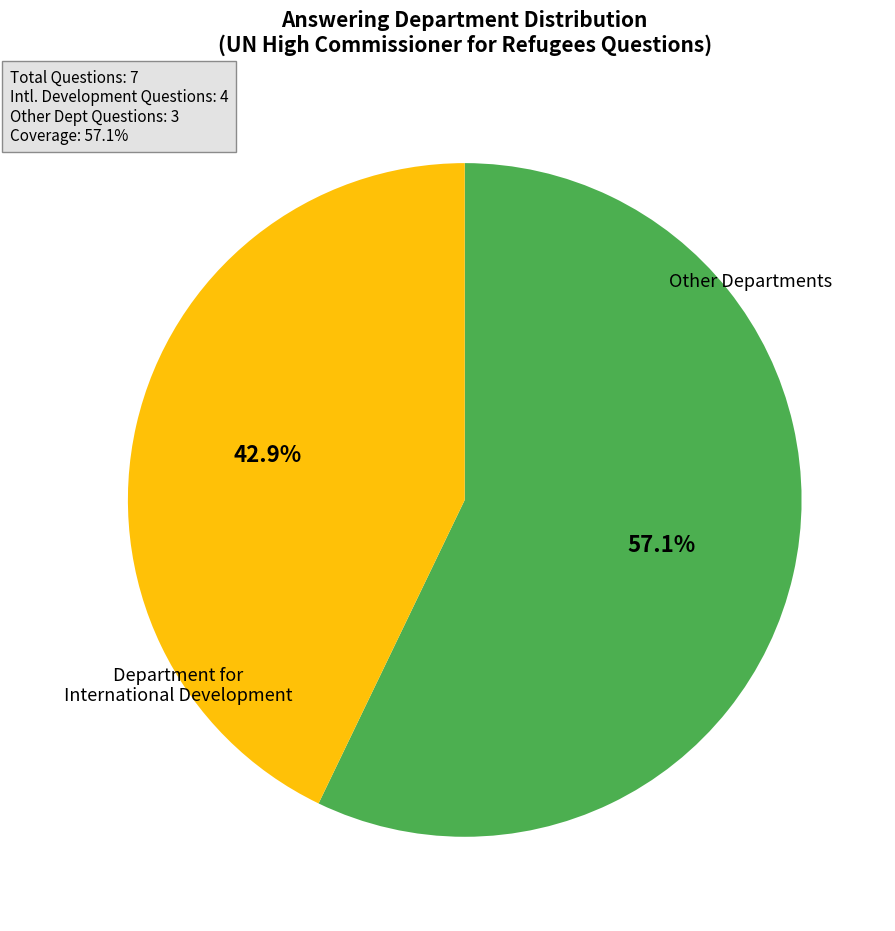

Does any single category account for the majority?

Yes